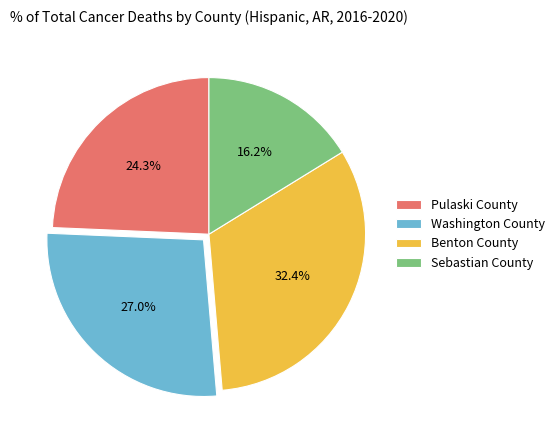

What is the smallest slice in the pie chart?

Sebastian County